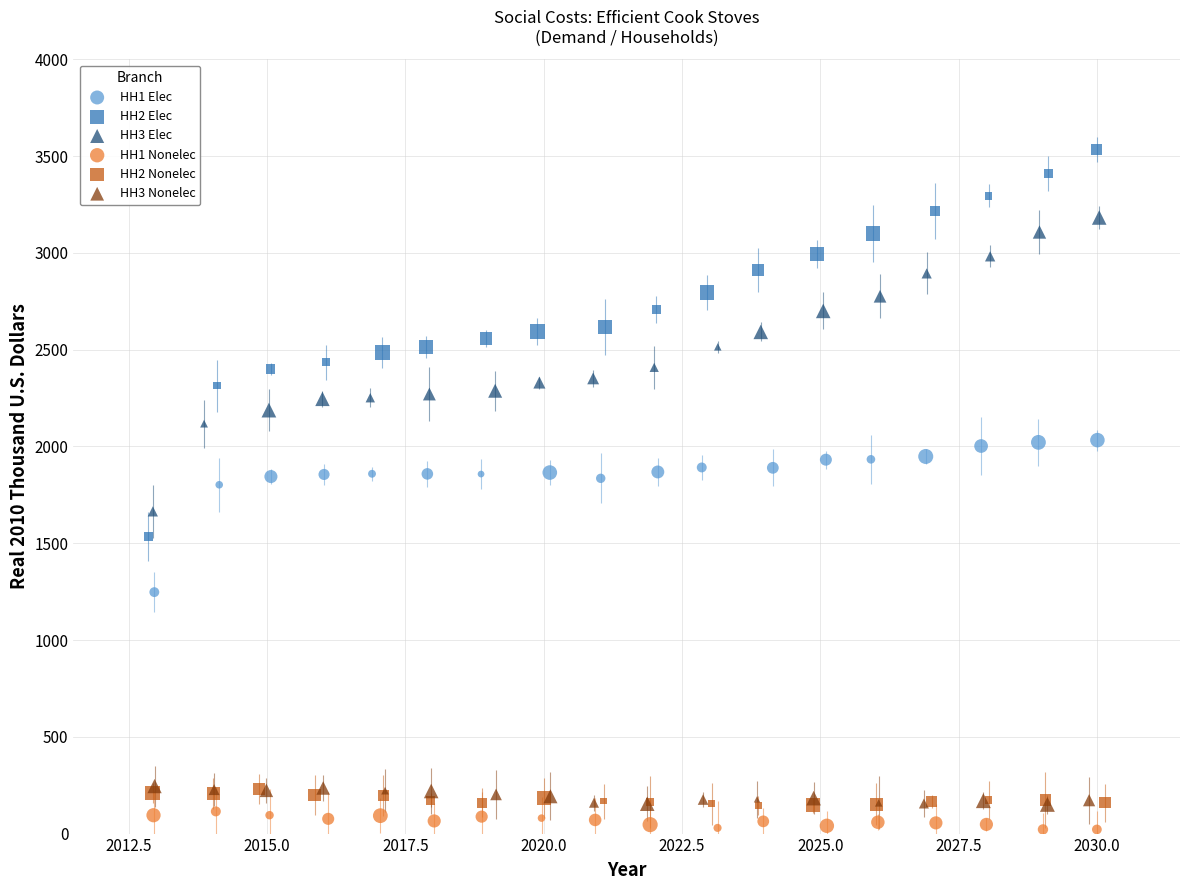

What are all the series names shown in the legend?

HH1 Elec, HH2 Elec, HH3 Elec, HH1 Nonelec, HH2 Nonelec, HH3 Nonelec